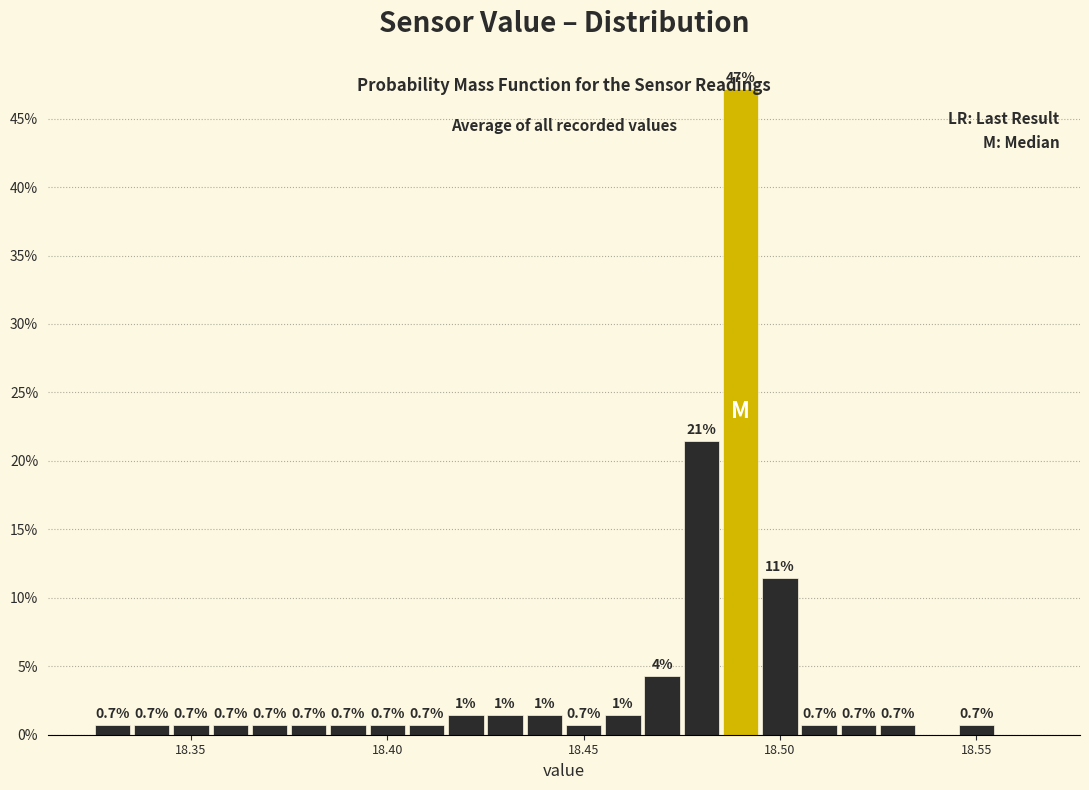

Around what value on the x-axis is the tallest bar? Give the approximate position of its centre, as read against the axis.

18.490